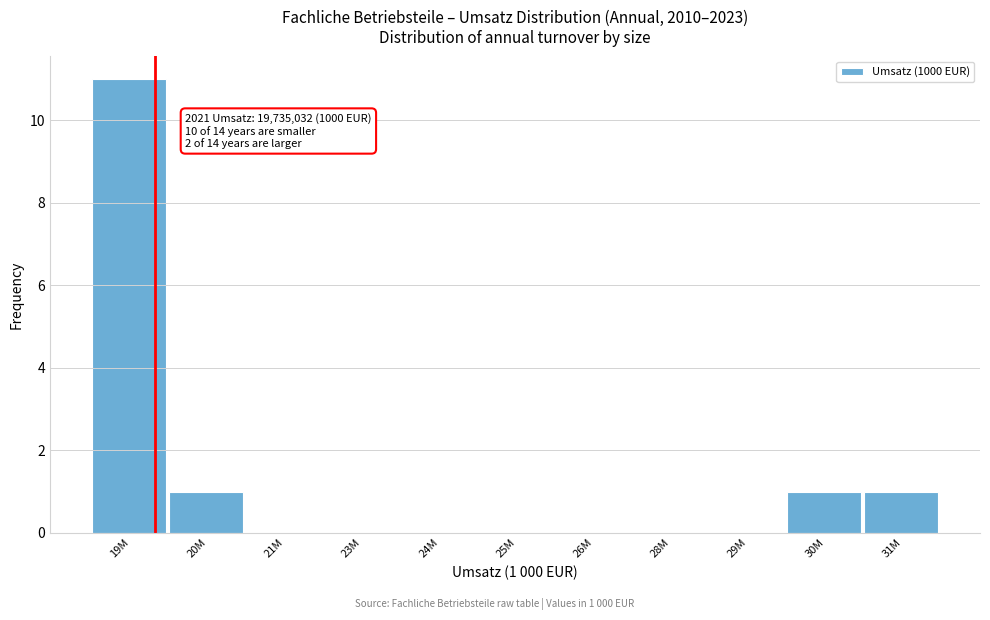

Reading left to right, list all the values displayed in this chart.

19M=11	20M=1	21M=0	23M=0	24M=0	25M=0	26M=0	28M=0	29M=0	30M=1	31M=1